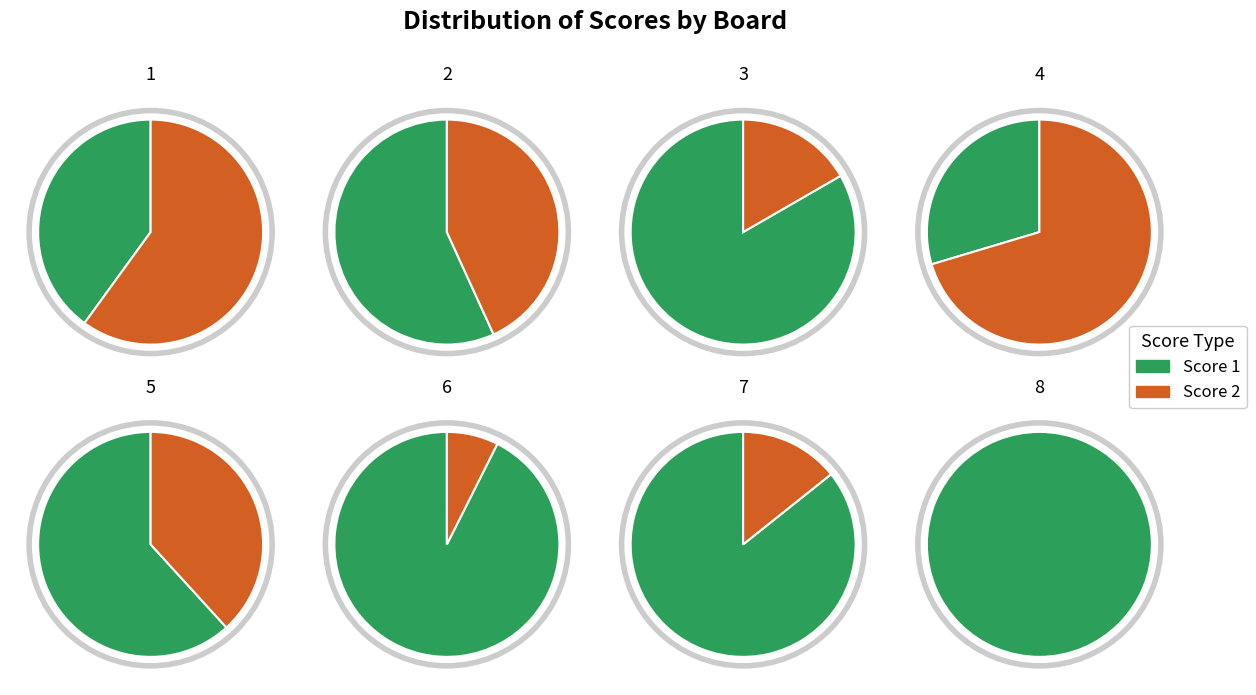

Which series has the widest spread of values?

Score 2